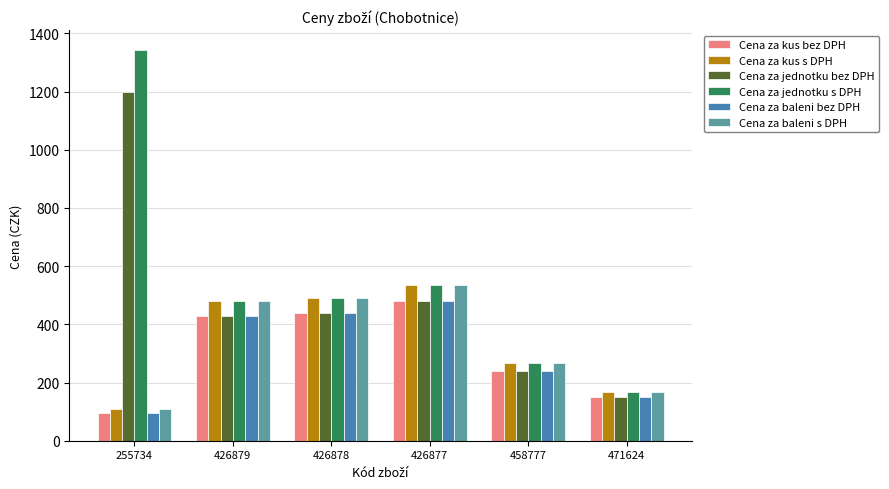

What is the minimum value for Cena za jednotku s DPH?

167.9